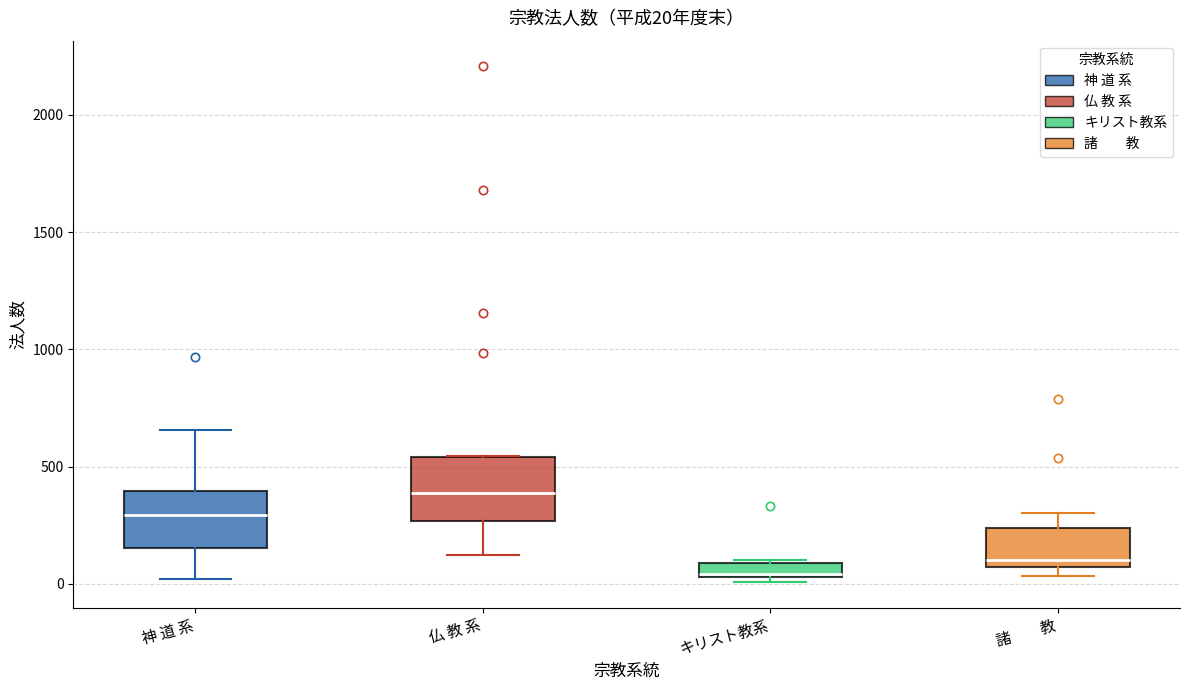

Which box has the lowest median line?

キリスト教系